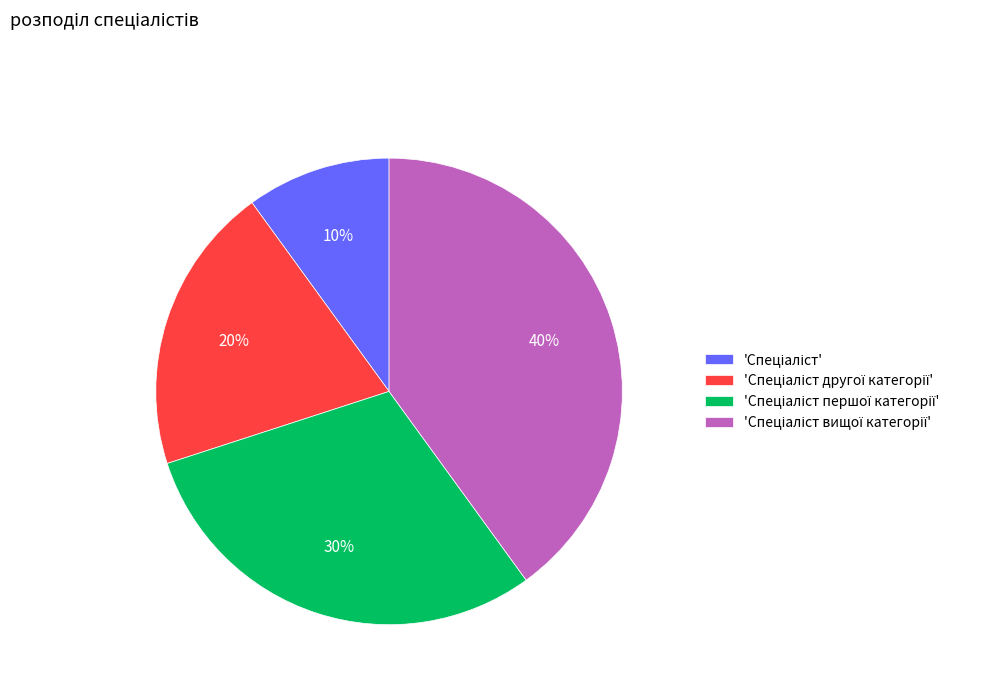

To the nearest percent, what is the difference between the largest and smallest slice percentages?

30%